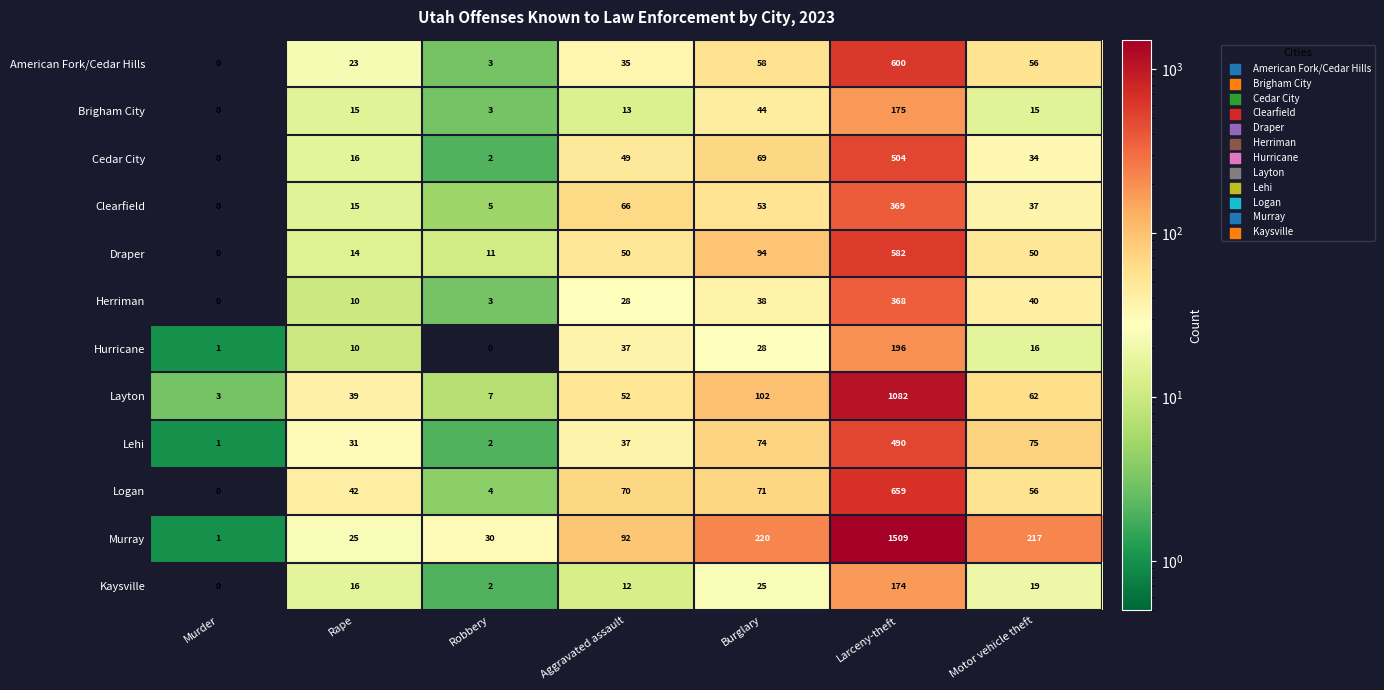

What is the difference between the second highest and minimum values in the Layton series?

99